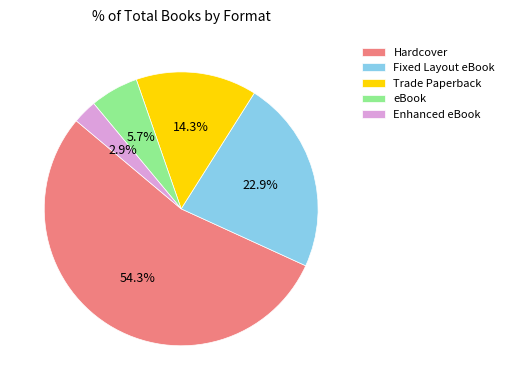

Count the number of slices in the pie.

5